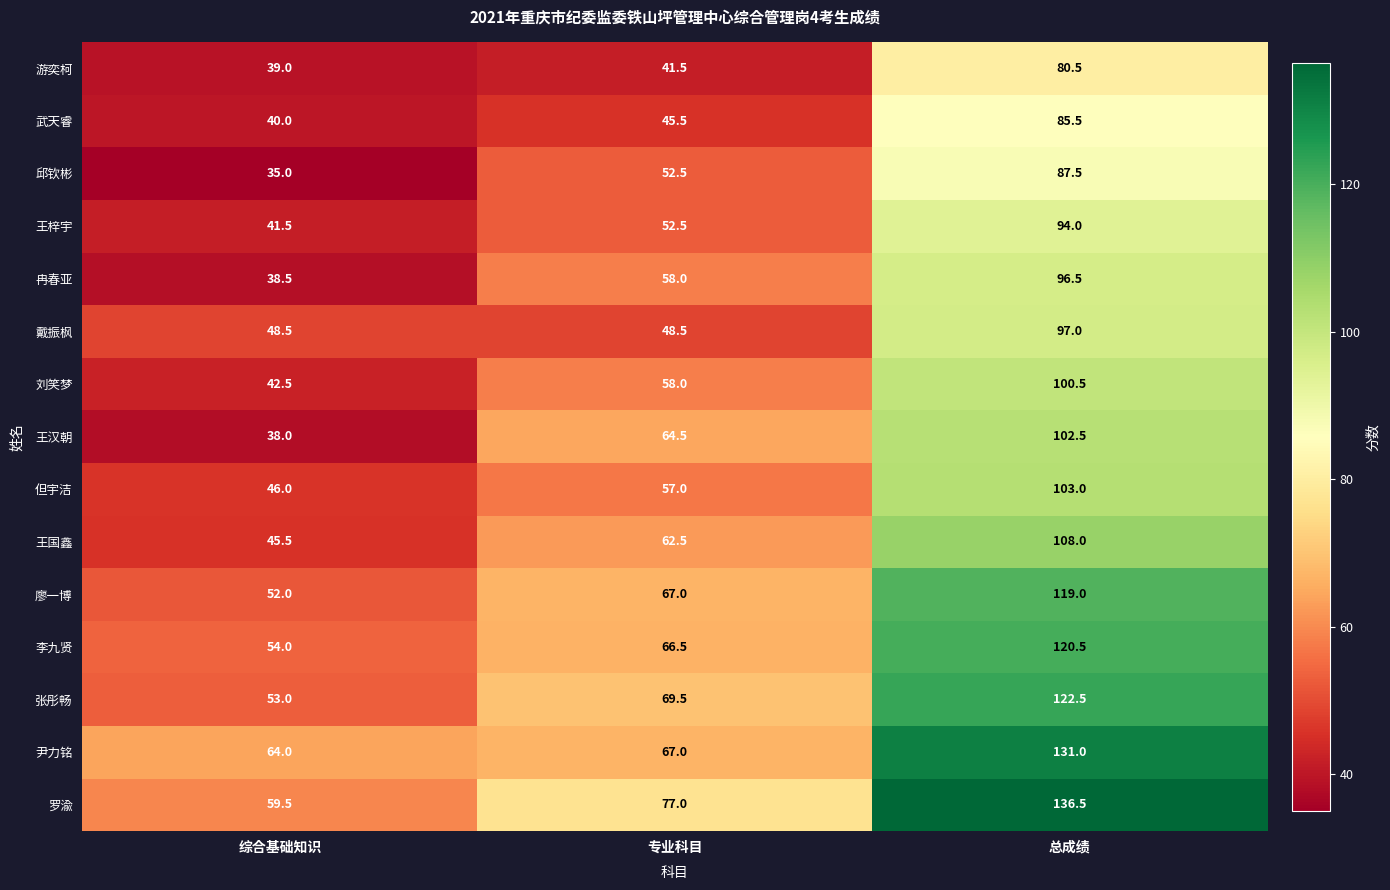

What is the difference between the maximum and minimum values in the 游奕柯 series?

41.5